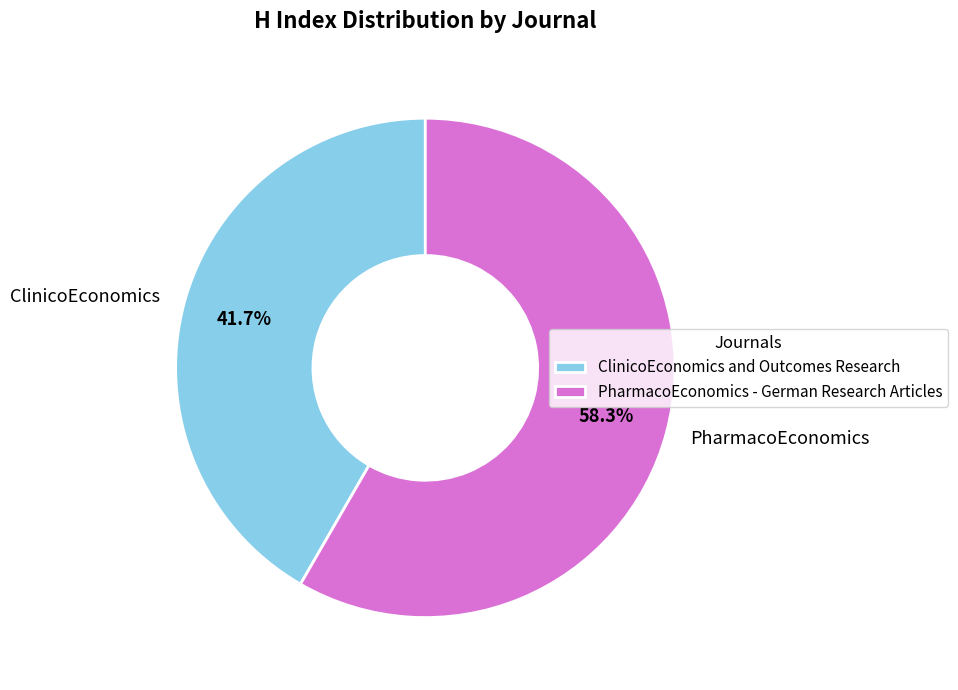

Which slice is the largest?

PharmacoEconomics - German Research Articles